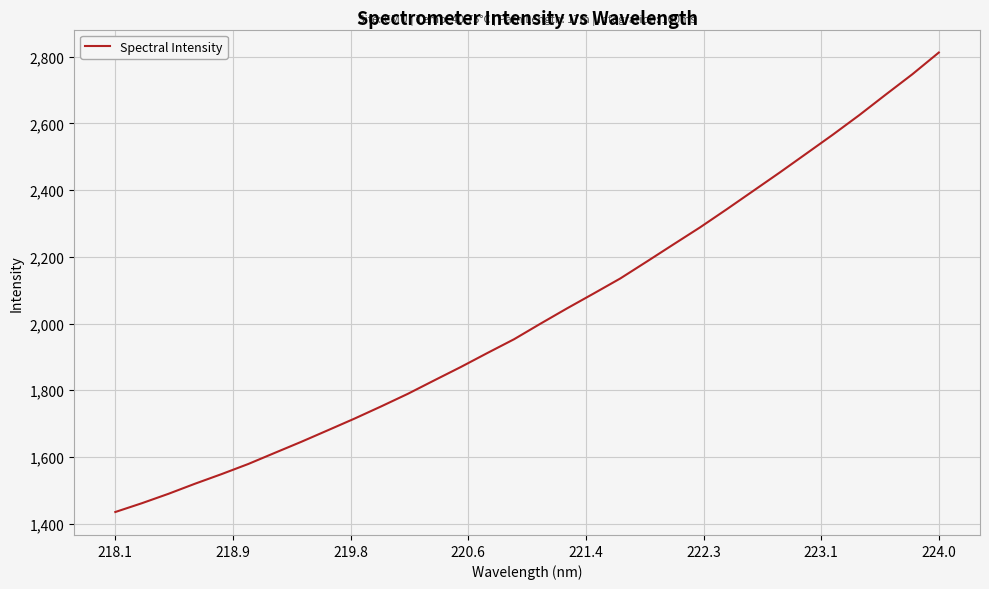

What is the sum of all values?

64915.1